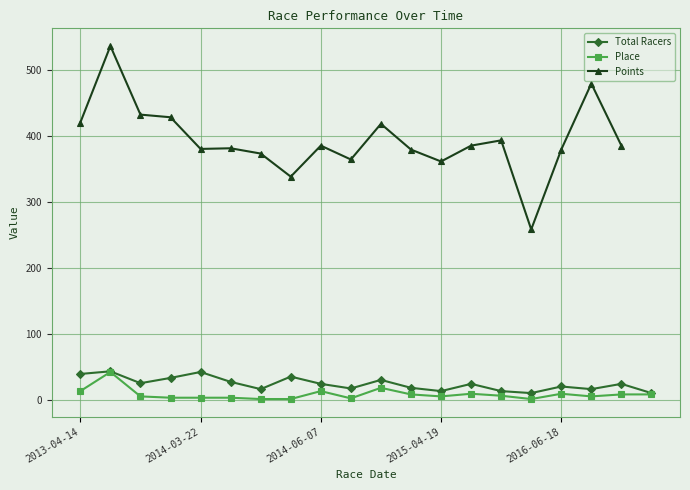

True or false: Total Racers has more than 0 interior local peaks.

True